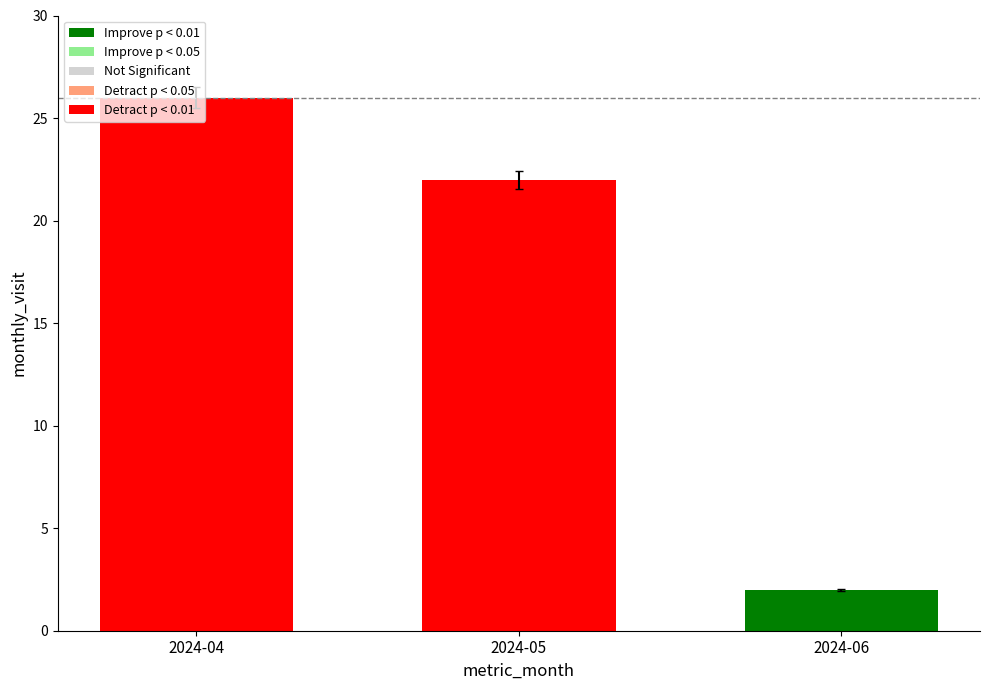

Reading left to right, extract all data points from this chart.

2024-04=26	2024-05=22	2024-06=2